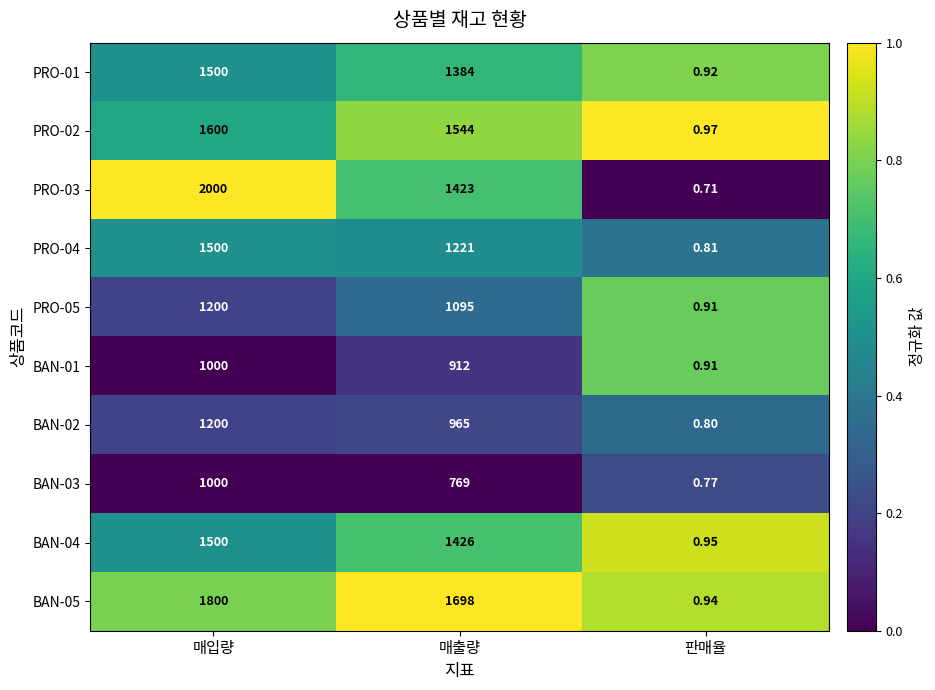

What is the spread (max minus min) of values at 판매율?

0.3